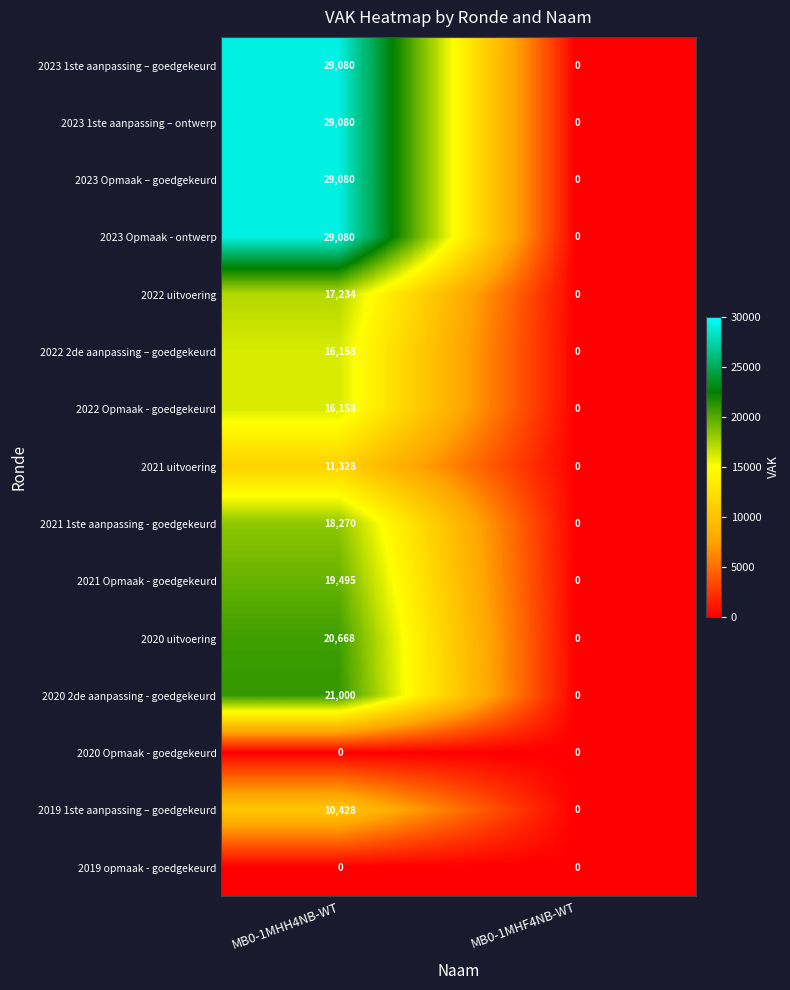

Reading right to left, what are all the values shown in this chart?

2023 1ste aanpassing – goedgekeurd: MB0-1MHF4NB-WT=0	MB0-1MHH4NB-WT=29080
2023 1ste aanpassing – ontwerp: MB0-1MHF4NB-WT=0	MB0-1MHH4NB-WT=29080
2023 Opmaak – goedgekeurd: MB0-1MHF4NB-WT=0	MB0-1MHH4NB-WT=29080
2023 Opmaak - ontwerp: MB0-1MHF4NB-WT=0	MB0-1MHH4NB-WT=29080
2022 uitvoering: MB0-1MHF4NB-WT=0	MB0-1MHH4NB-WT=17234
2022 2de aanpassing – goedgekeurd: MB0-1MHF4NB-WT=0	MB0-1MHH4NB-WT=16158
2022 Opmaak - goedgekeurd: MB0-1MHF4NB-WT=0	MB0-1MHH4NB-WT=16158
2021 uitvoering: MB0-1MHF4NB-WT=0	MB0-1MHH4NB-WT=11328
2021 1ste aanpassing - goedgekeurd: MB0-1MHF4NB-WT=0	MB0-1MHH4NB-WT=18270
2021 Opmaak - goedgekeurd: MB0-1MHF4NB-WT=0	MB0-1MHH4NB-WT=19495
2020 uitvoering: MB0-1MHF4NB-WT=0	MB0-1MHH4NB-WT=20668
2020 2de aanpassing - goedgekeurd: MB0-1MHF4NB-WT=0	MB0-1MHH4NB-WT=21000
2020 Opmaak - goedgekeurd: MB0-1MHF4NB-WT=0	MB0-1MHH4NB-WT=0
2019 1ste aanpassing – goedgekeurd: MB0-1MHF4NB-WT=0	MB0-1MHH4NB-WT=10428
2019 opmaak - goedgekeurd: MB0-1MHF4NB-WT=0	MB0-1MHH4NB-WT=0